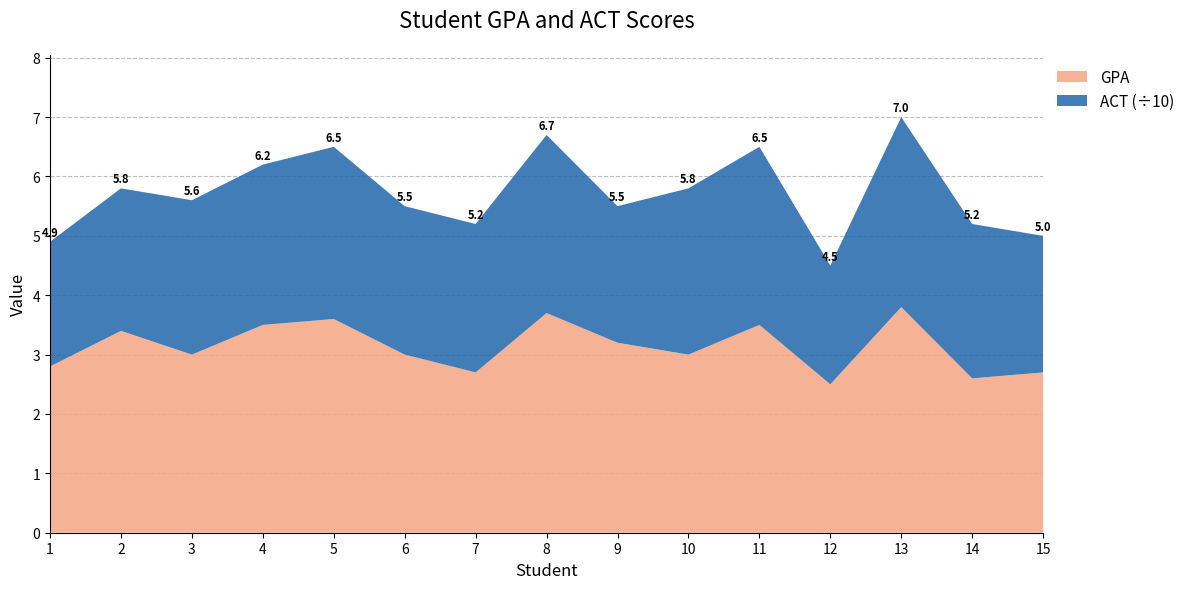

Reading left to right, list all the values displayed in this chart.

GPA: 1=2.8	2=3.4	3=3.0	4=3.5	5=3.6	6=3.0	7=2.7	8=3.7	9=3.2	10=3.0	11=3.5	12=2.5	13=3.8	14=2.6	15=2.7
ACT (scaled): 1=21.0	2=24.0	3=26.0	4=27.0	5=29.0	6=25.0	7=25.0	8=30.0	9=23.0	10=28.0	11=30.0	12=20.0	13=32.0	14=26.0	15=23.0